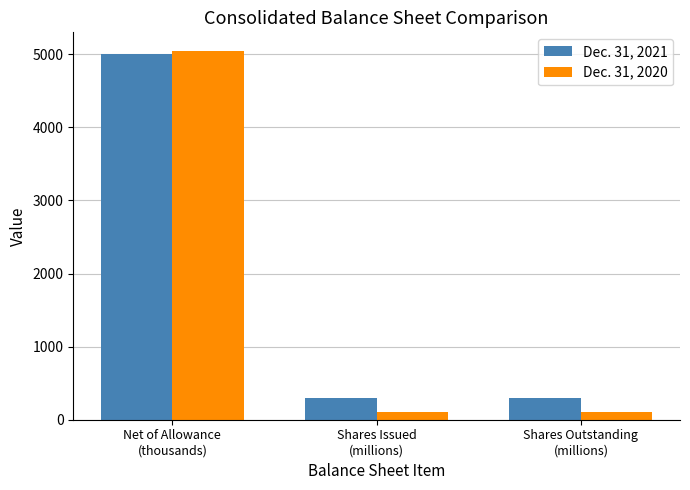

List the series in order of their overall mean, highest first.

Dec. 31, 2021, Dec. 31, 2020